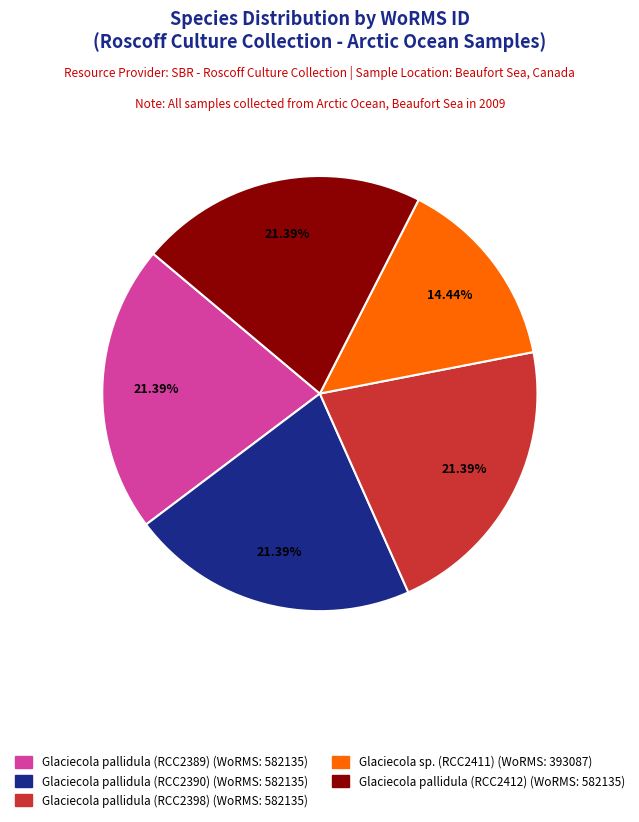

Is there a majority slice in this chart?

No